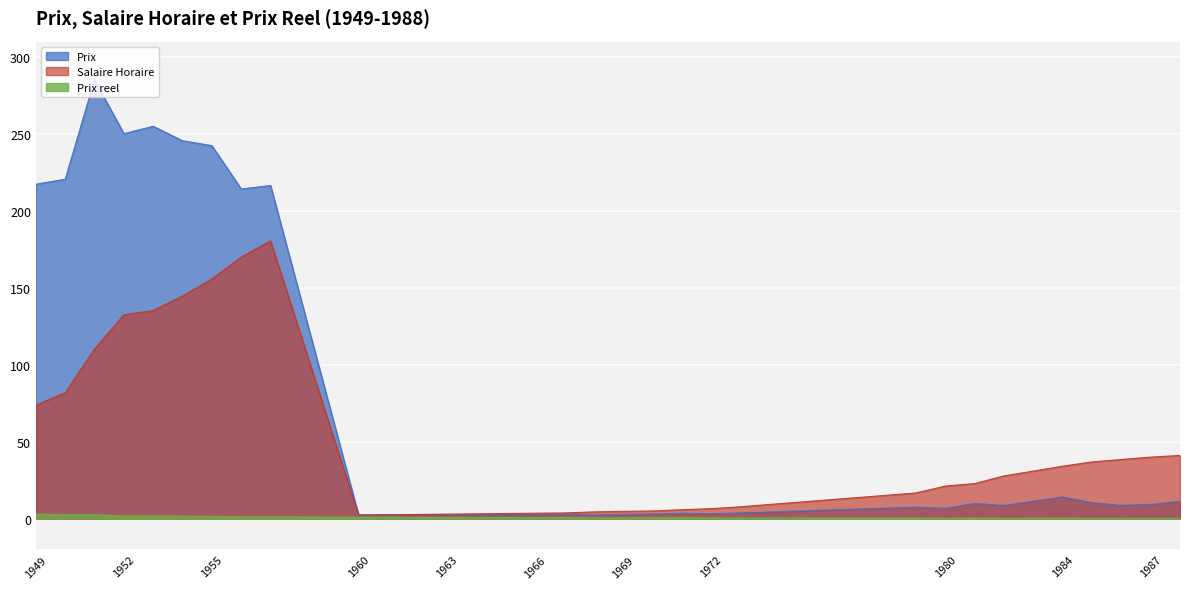

At which label does Prix first exceed 8?

1949